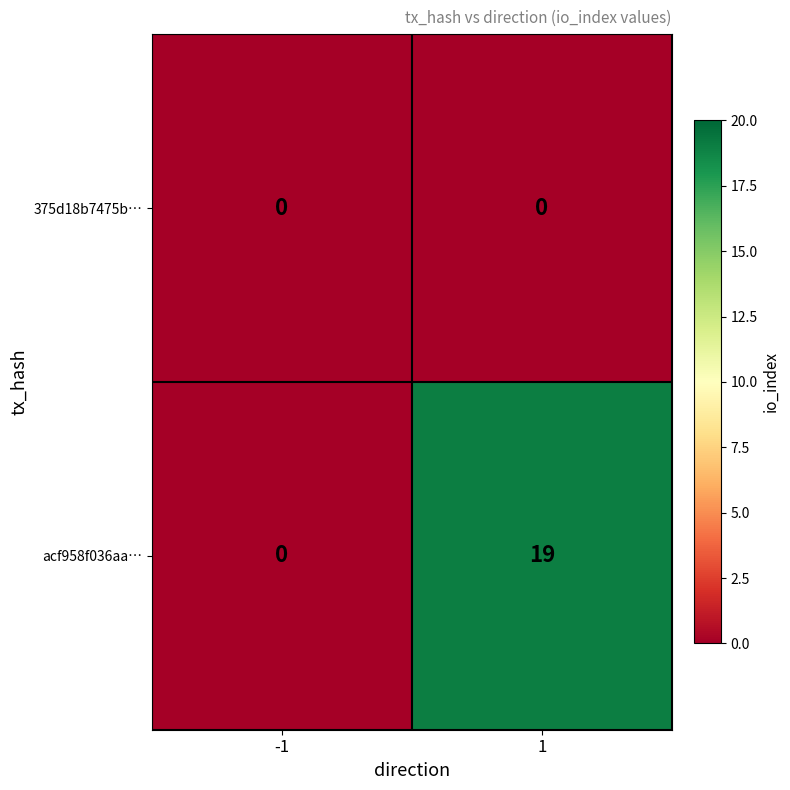

Reading right to left, what are all the values shown in this chart?

375d18b7475b…: 0	0
acf958f036aa…: 19	0